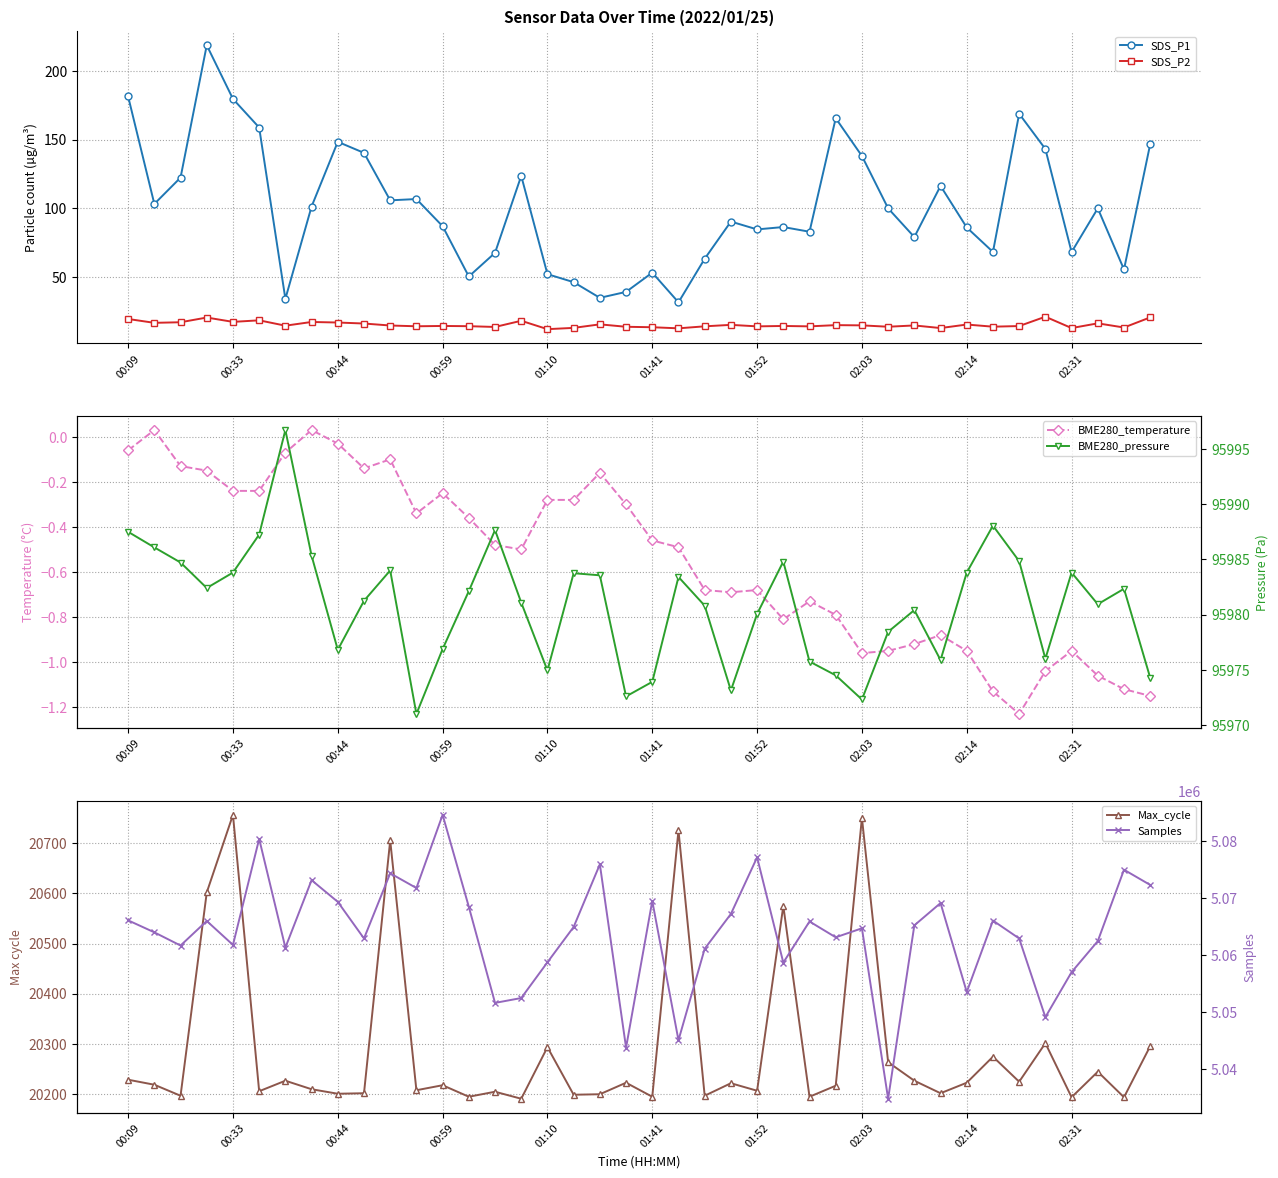

Reading left to right, list all the values displayed in this chart.

SDS_P1: 181.3	103.1	122.3	218.6	179.5	158.7	34.0	101.2	148.3	140.3	105.7	106.7	86.9	50.3	67.5	123.5	52.0	46.2	34.8	39.1	53.1	31.5	63.2	90.3	84.6	86.3	82.9	165.5	138.0	99.9	79.0	116.2	86.0	68.2	168.7	143.1	68.1	99.9	55.4	146.6
SDS_P2: 19.4	16.6	17.0	20.4	17.3	18.4	14.5	17.2	16.8	16.1	14.6	14.1	14.3	14.1	13.6	18.1	12.0	12.9	15.5	13.7	13.4	12.6	14.0	15.1	14.0	14.3	14.0	14.9	14.7	13.7	14.7	12.8	15.3	13.8	14.2	21.0	12.8	16.2	13.2	20.5
BME280_temperature: -0.1	0.0	-0.1	-0.1	-0.2	-0.2	-0.1	0.0	-0.0	-0.1	-0.1	-0.3	-0.2	-0.4	-0.5	-0.5	-0.3	-0.3	-0.2	-0.3	-0.5	-0.5	-0.7	-0.7	-0.7	-0.8	-0.7	-0.8	-1.0	-0.9	-0.9	-0.9	-0.9	-1.1	-1.2	-1.0	-0.9	-1.1	-1.1	-1.1
Max_cycle: 20228.0	20218.0	20196.0	20602.0	20757.0	20205.0	20226.0	20209.0	20200.0	20201.0	20706.0	20207.0	20217.0	20194.0	20204.0	20190.0	20293.0	20198.0	20199.0	20222.0	20194.0	20726.0	20196.0	20221.0	20206.0	20575.0	20194.0	20216.0	20751.0	20263.0	20226.0	20201.0	20222.0	20274.0	20224.0	20301.0	20193.0	20244.0	20193.0	20295.0
BME280_pressure: 95987.5	95986.1	95984.7	95982.4	95983.8	95987.2	95996.7	95985.3	95976.8	95981.2	95984.0	95971.0	95976.9	95982.1	95987.7	95981.1	95974.9	95983.8	95983.6	95972.6	95973.9	95983.4	95980.8	95973.1	95980.1	95984.8	95975.8	95974.5	95972.3	95978.4	95980.4	95975.9	95983.8	95988.1	95984.8	95976.0	95983.8	95980.9	95982.3	95974.3
Samples: 5066109.0	5064006.0	5061688.0	5066002.0	5061799.0	5080404.0	5061323.0	5073160.0	5069355.0	5062929.0	5074368.0	5071781.0	5084624.0	5068490.0	5051622.0	5052477.0	5058750.0	5064949.0	5075938.0	5043773.0	5069508.0	5045072.0	5061122.0	5067232.0	5077166.0	5058694.0	5065911.0	5063132.0	5064713.0	5034802.0	5065231.0	5069142.0	5053534.0	5066068.0	5062930.0	5049121.0	5057019.0	5062466.0	5074992.0	5072323.0